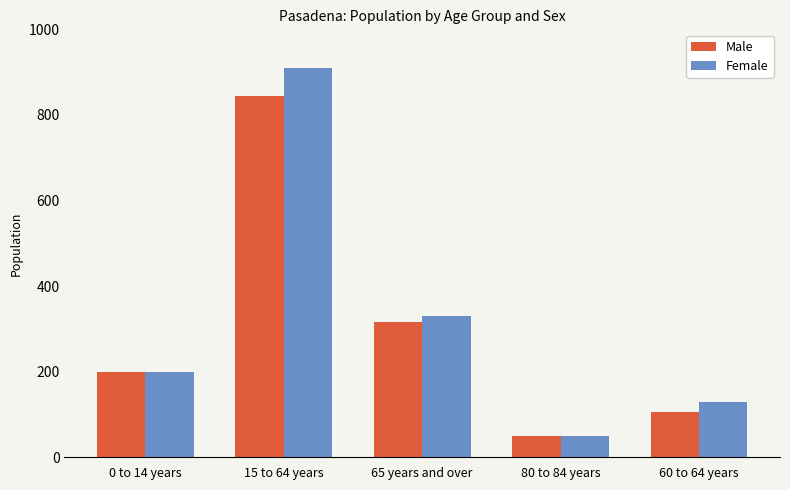

How many groups of bars are there?

5